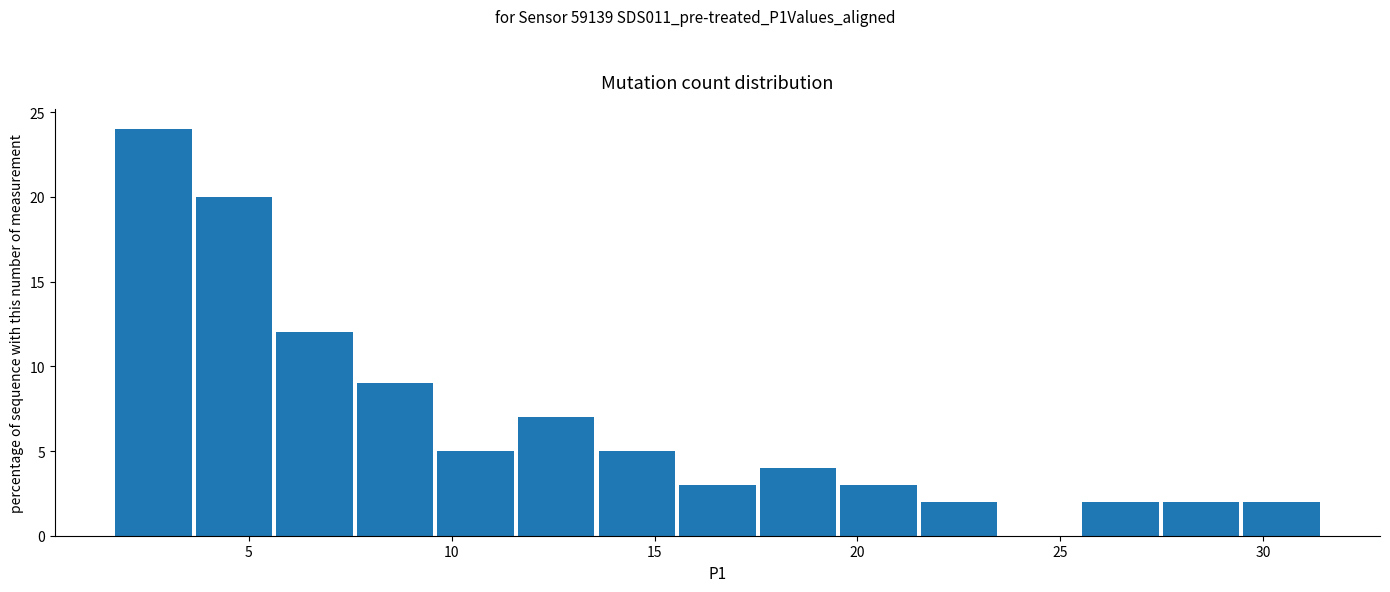

Around what value on the x-axis is the tallest bar? Give the approximate position of its centre, as read against the axis.

2.5